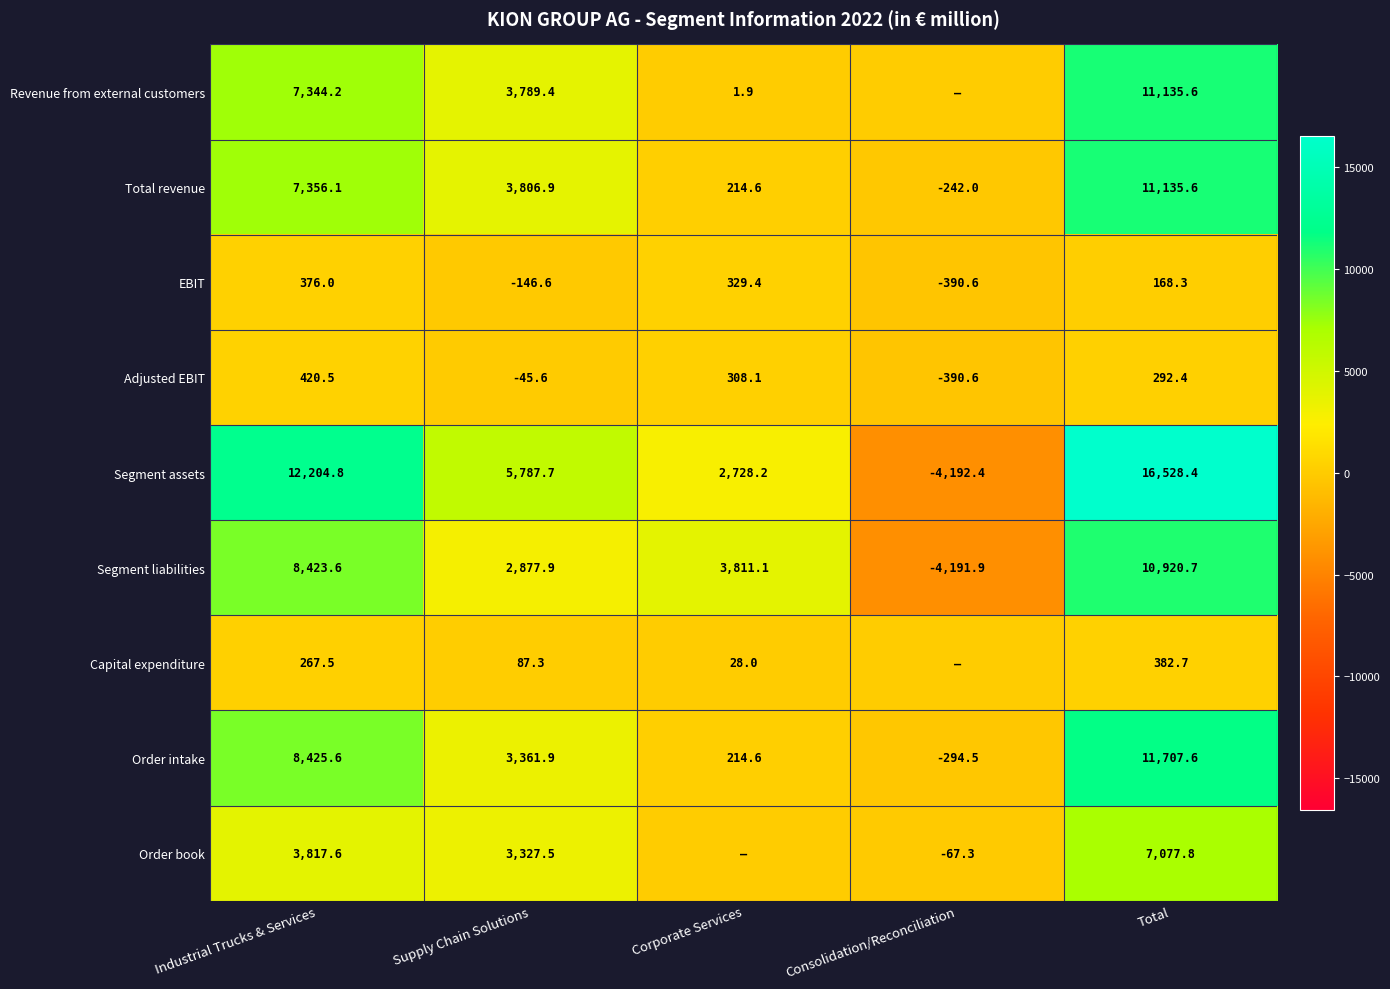

What is the highest value of the Segment liabilities series?

10920.7